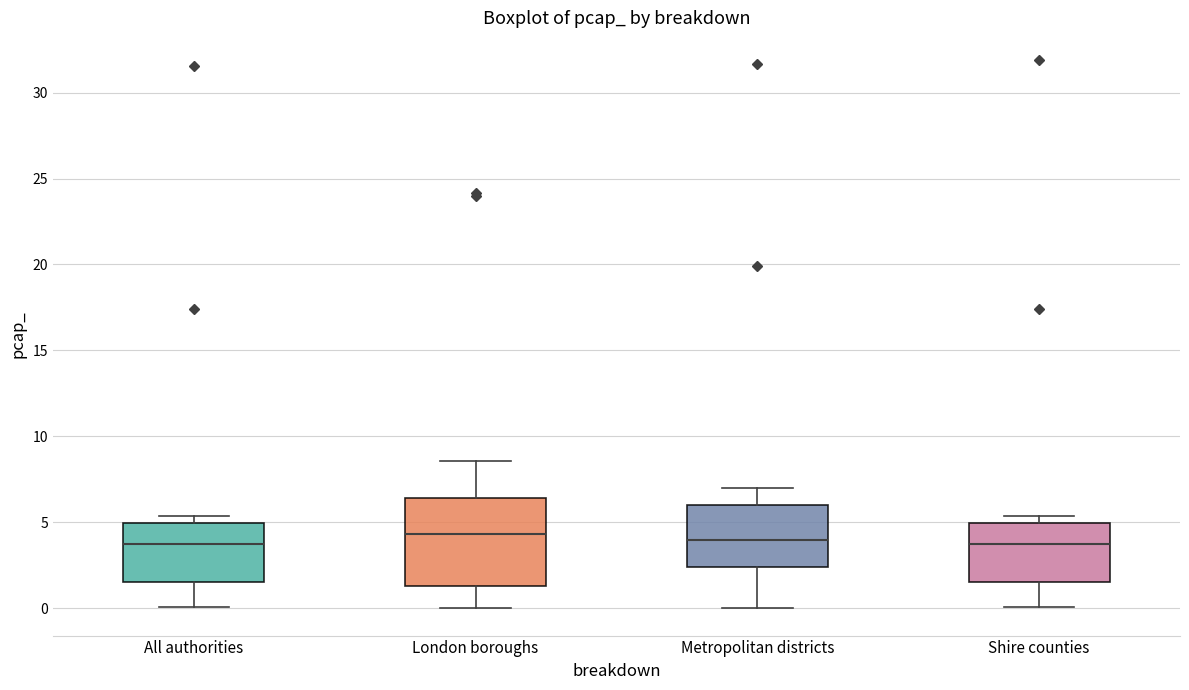

Where does the upper whisker of the box for Metropolitan districts end on the y-axis? The values are not printed on the chart, so give them approximately, as read against the axis.

7.0